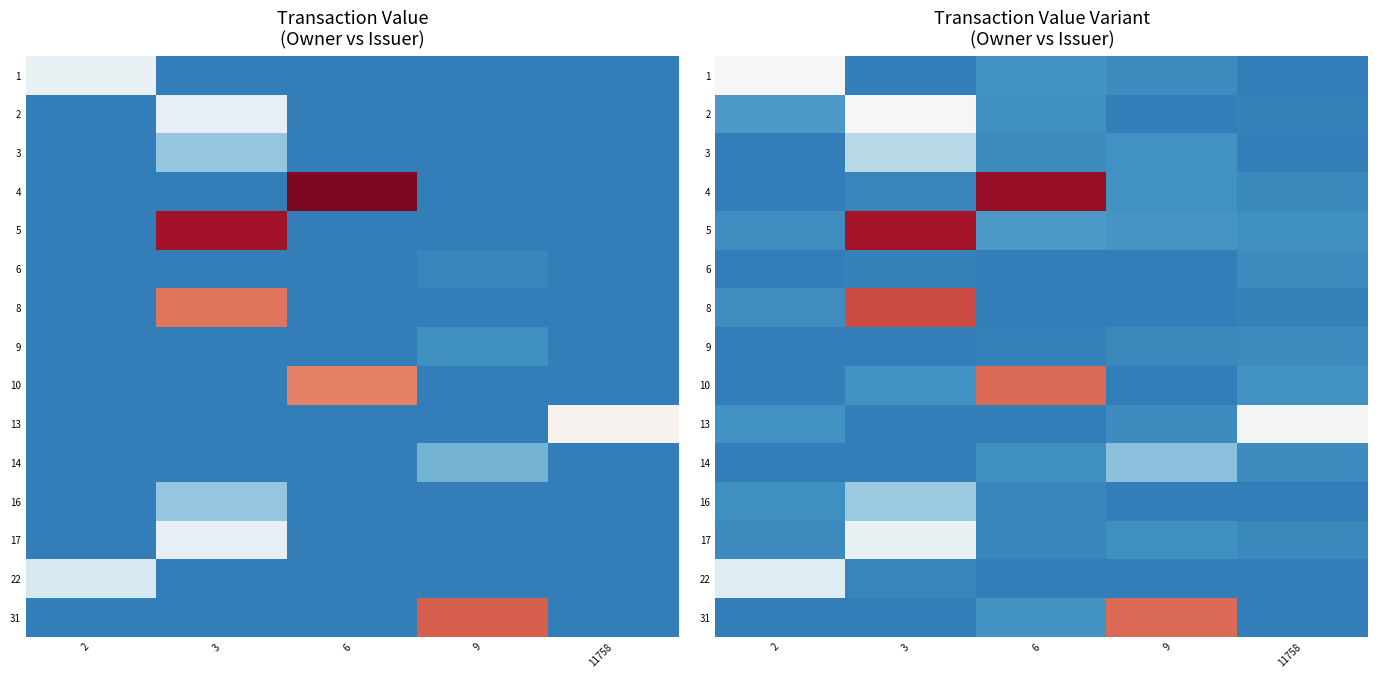

Is the value of 5 at 11758 greater than the value of 31 at 3?

Yes